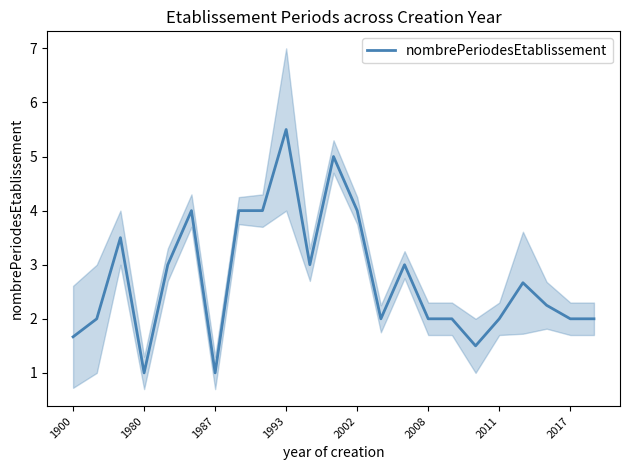

What is the minimum value for nombrePeriodesEtablissement?

1.0